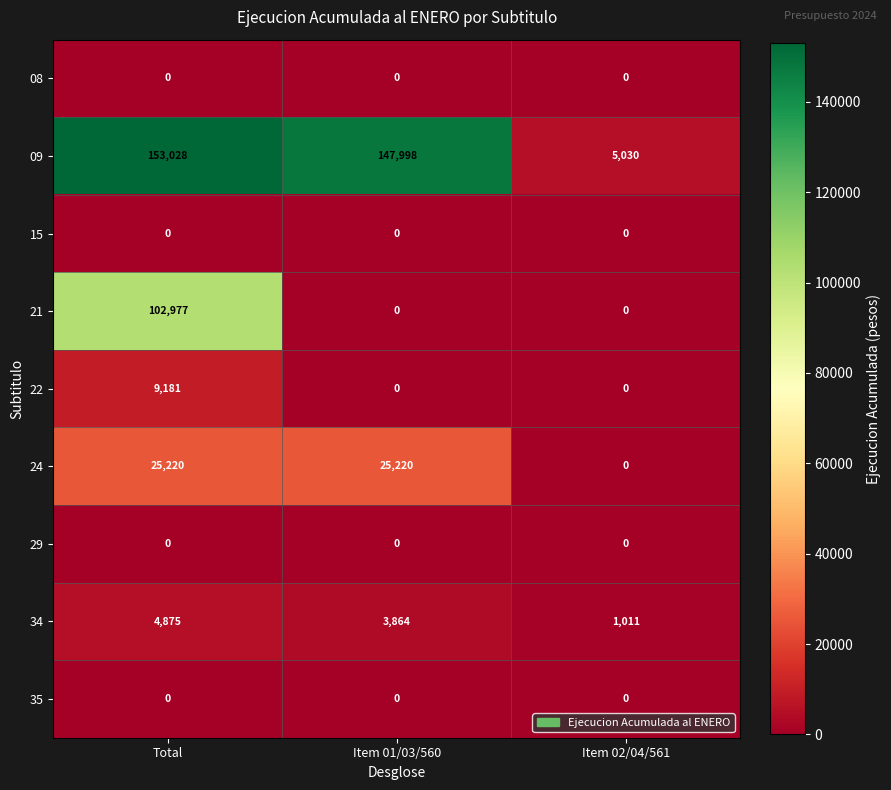

Read the 22 value at Total, to the nearest 50.

9200